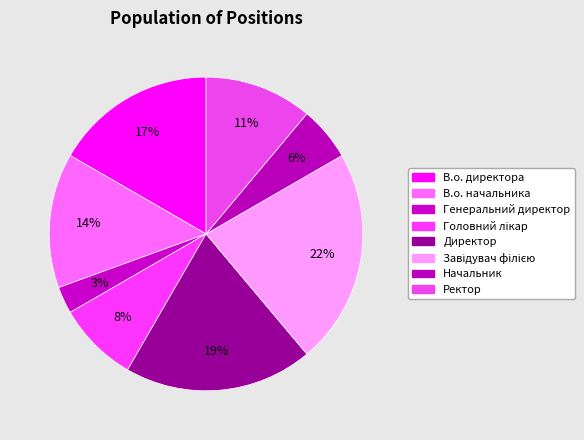

How many segments does this pie chart have?

8